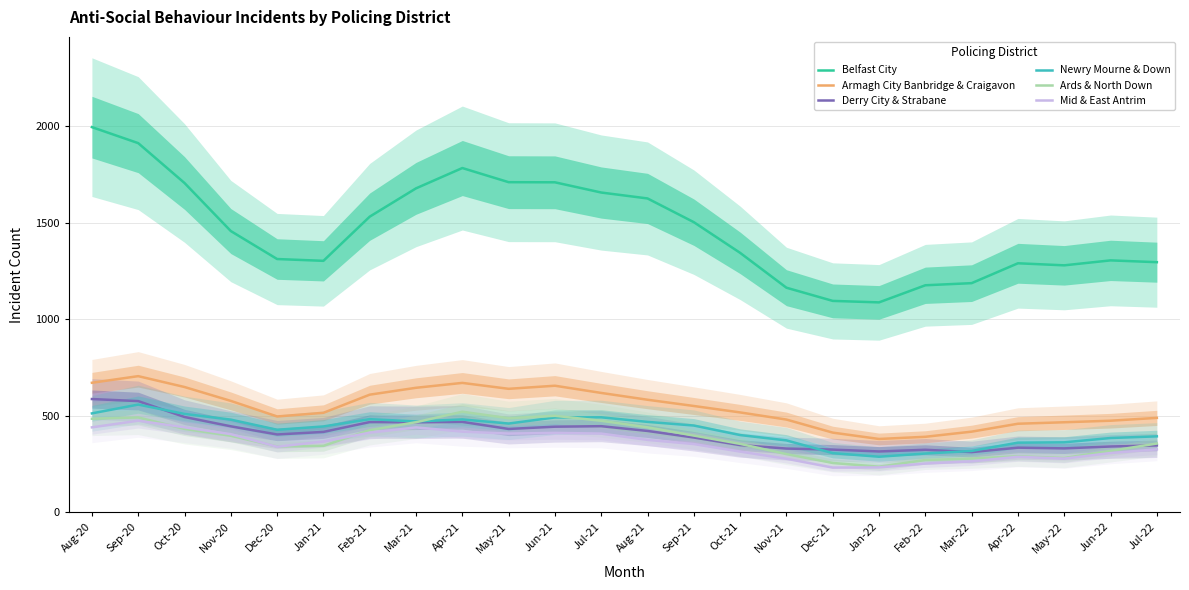

What is the total value across all series at Jan-21?

3394.0